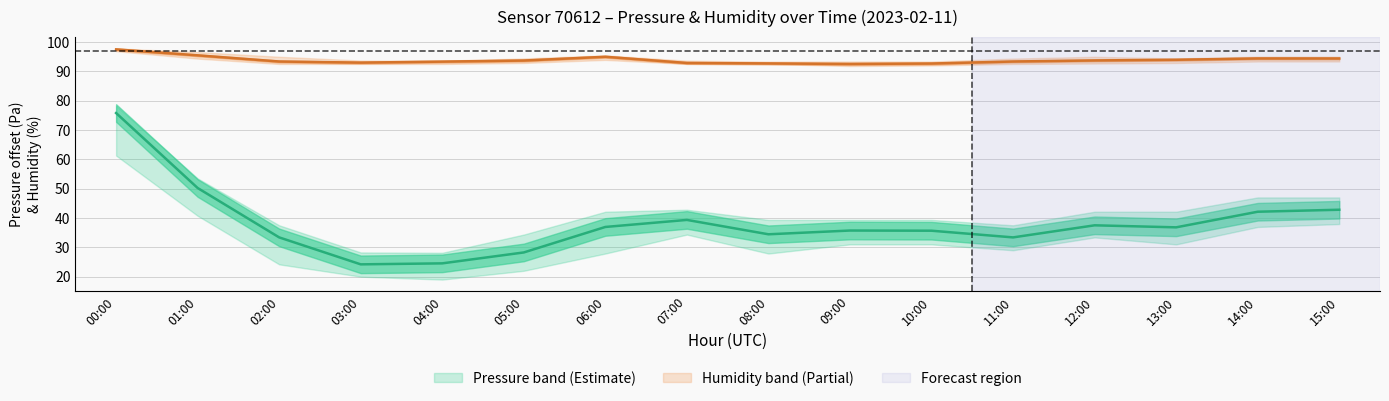

Where is Pressure center nearest to the value 49?

01:00